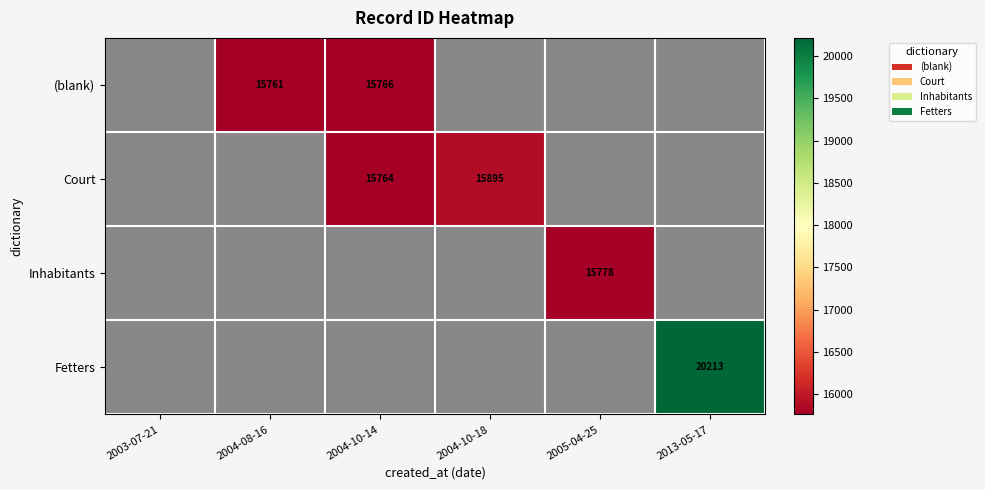

Between 2005-04-25 and 2004-10-18, which is larger?

2004-10-18